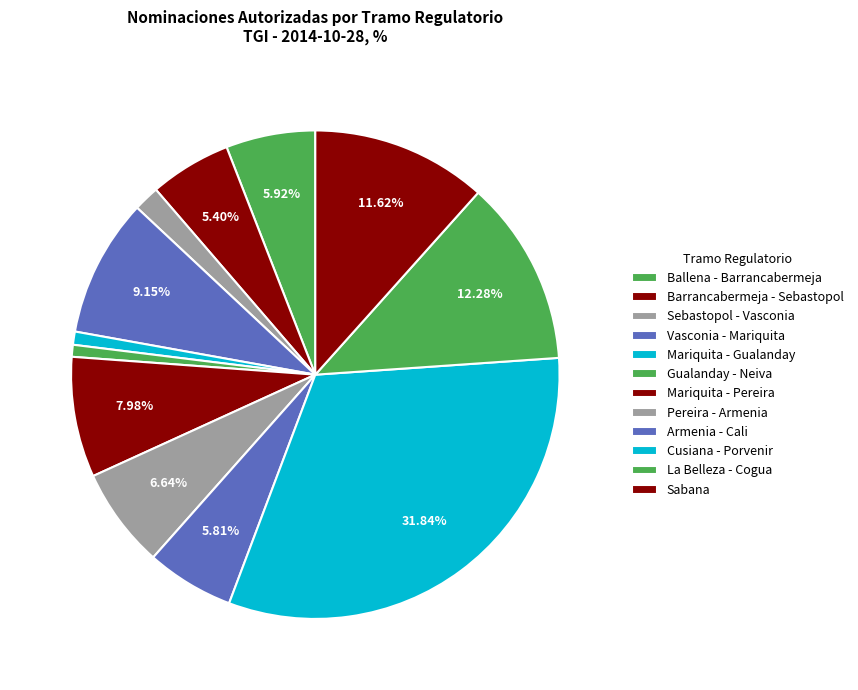

Count the number of slices in the pie.

12